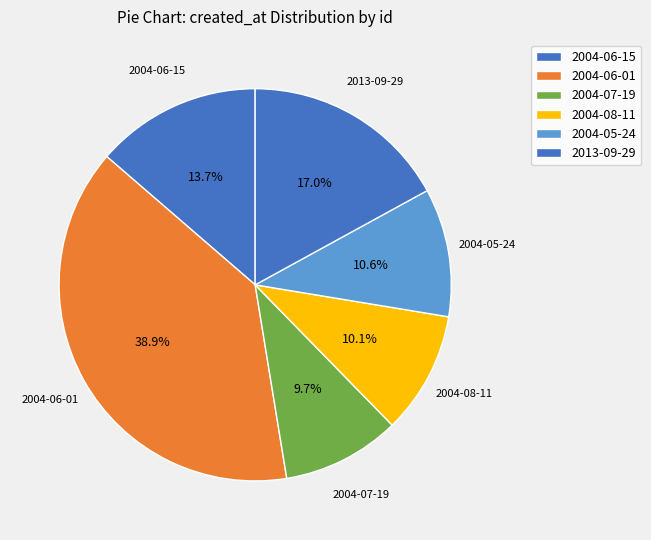

Approximately how many times larger is the value at 2004-07-19 compared to 2004-05-24?

0.9